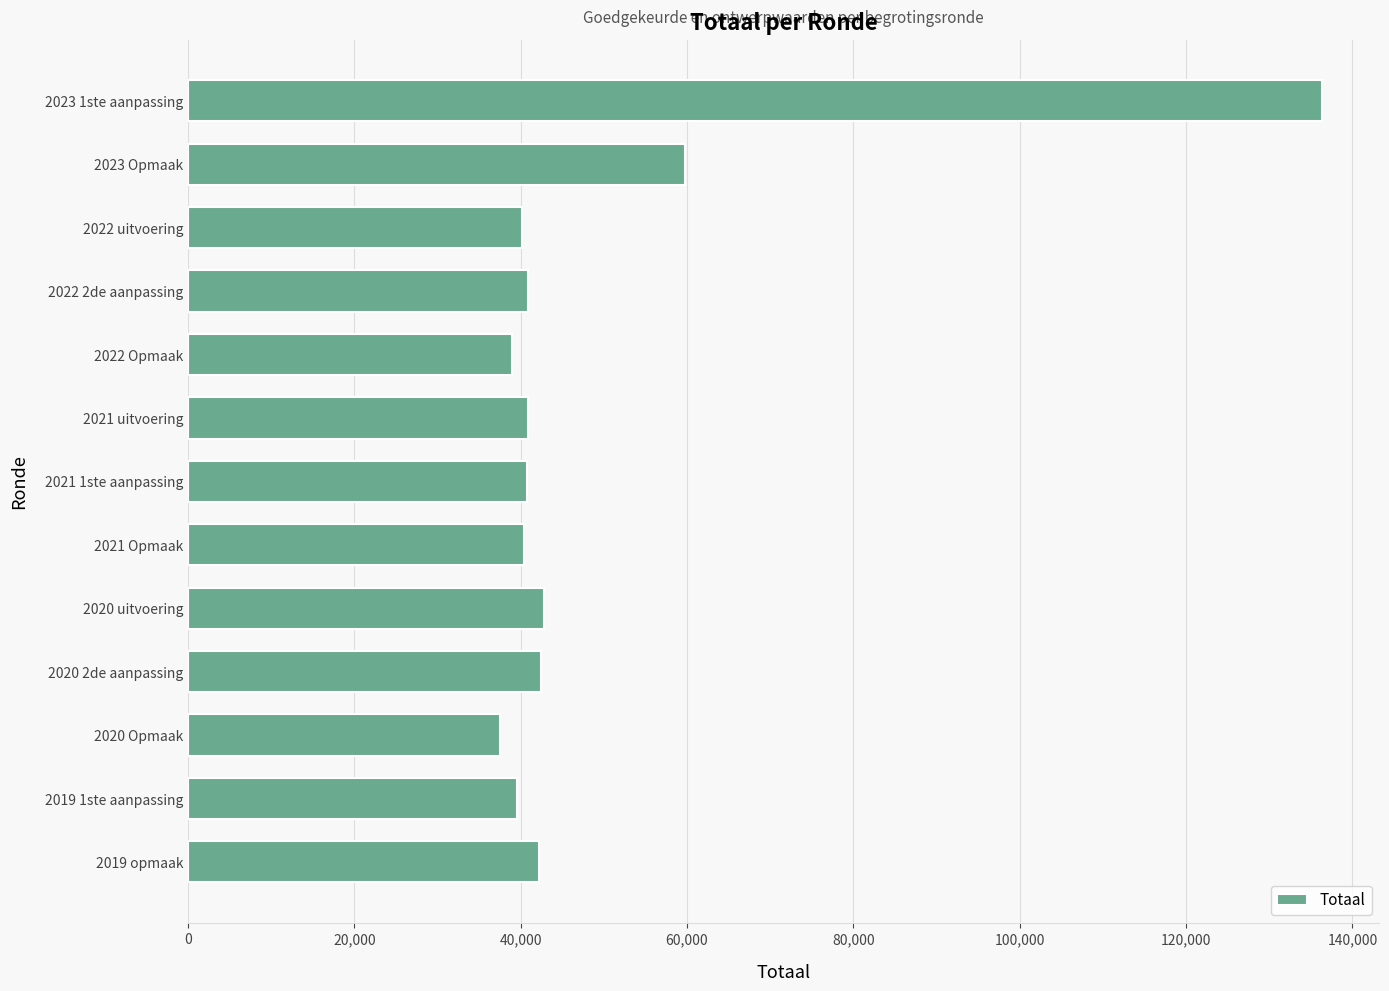

What is the label of the 9th bar from the bottom?

2022 Opmaak